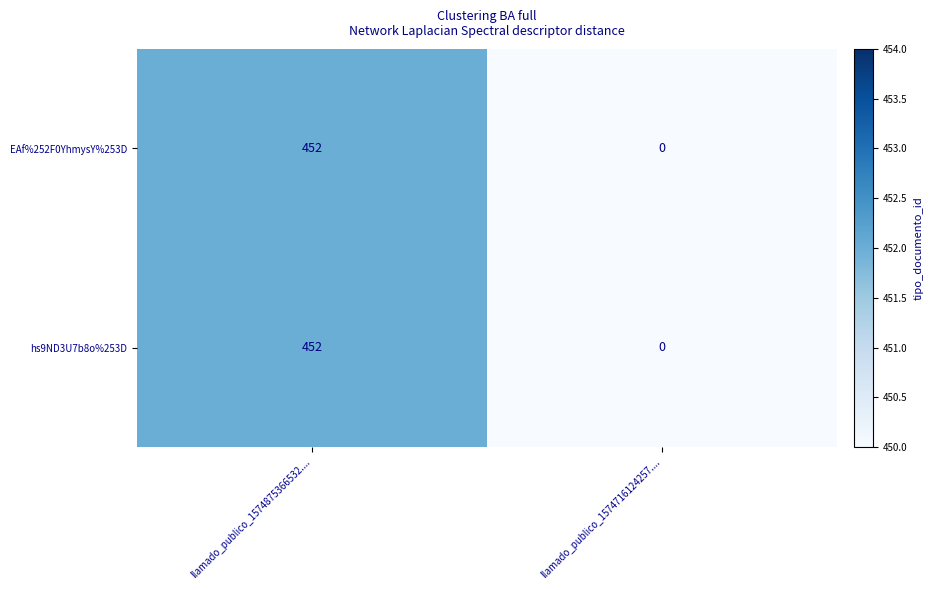

Reading left to right, transcribe all the data shown in this chart.

EAf%252F0YhmysY%253D: 452	0
hs9ND3U7b8o%253D: 452	0